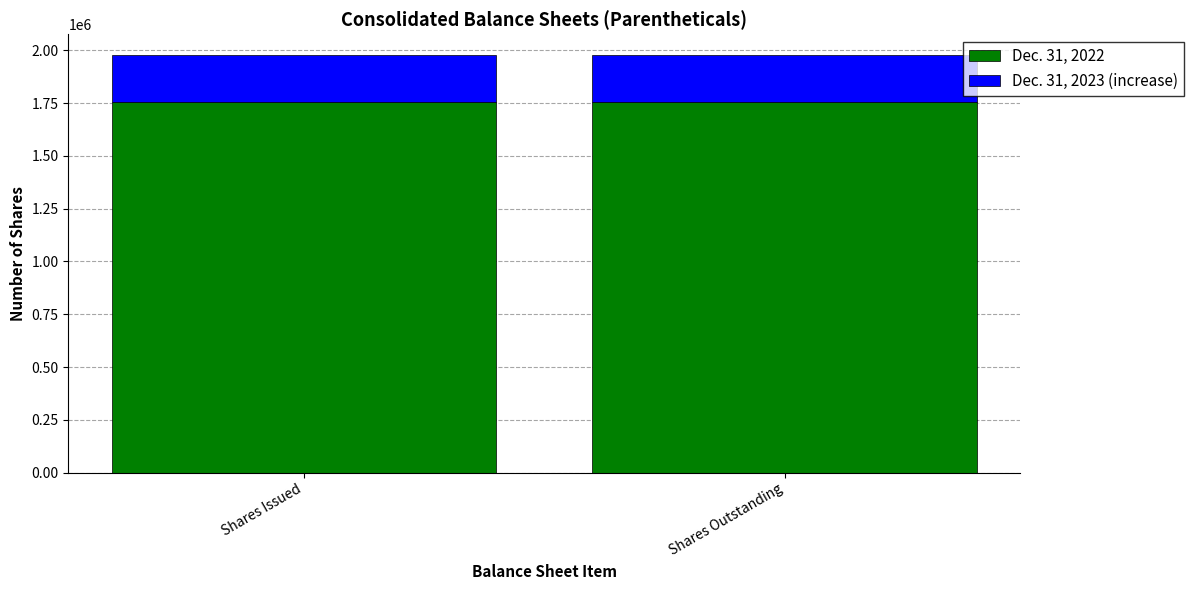

What are all the series names shown in the legend?

Dec. 31, 2022, Dec. 31, 2023 (increase)